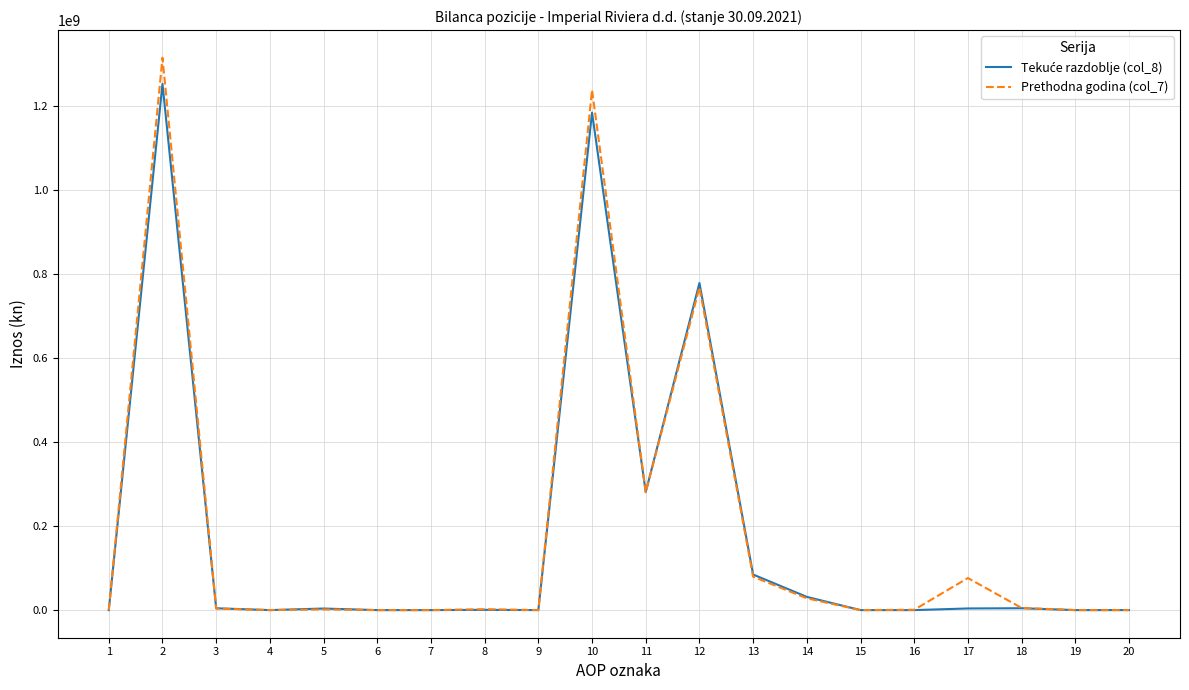

Which series has the widest spread of values?

Prethodna godina (col_7)